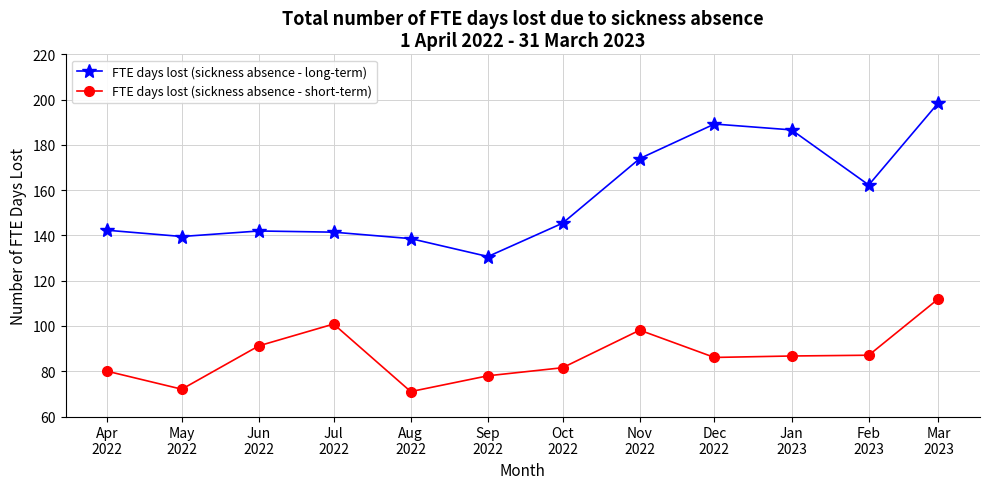

What is the label of the 7th point from the right?

Sep
2022